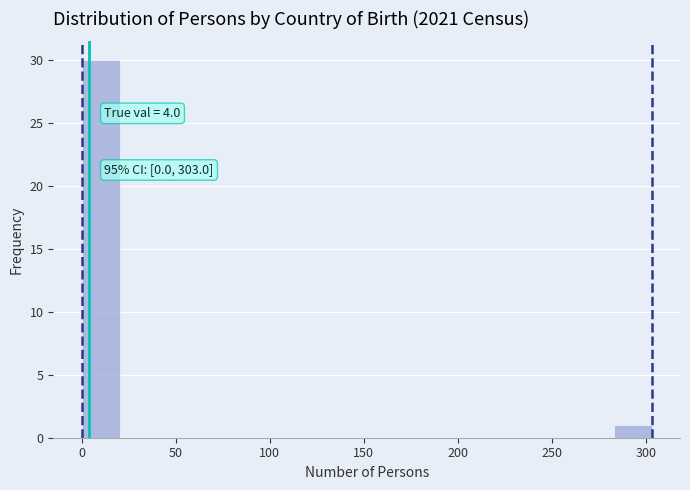

Over which range of the x-axis is the bar tallest?

0 to 20